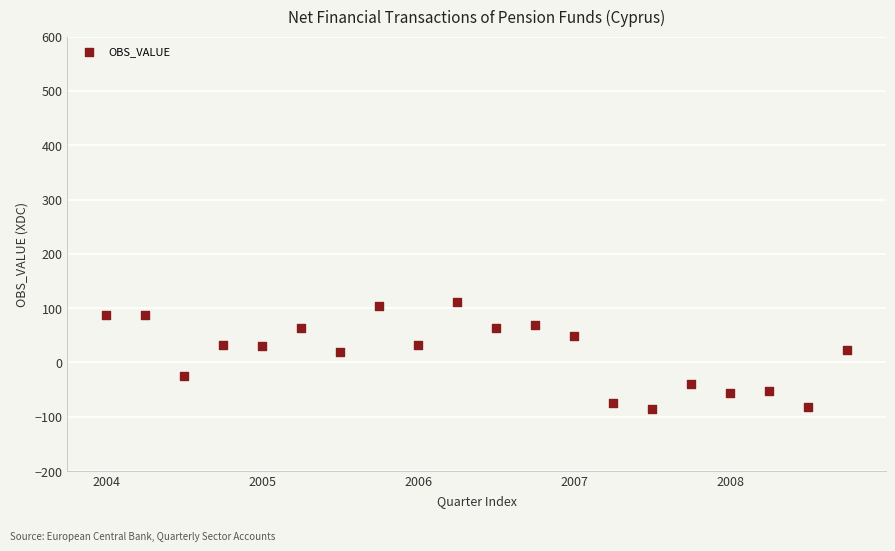

What is the range of Y values (max minus min)?

195.9